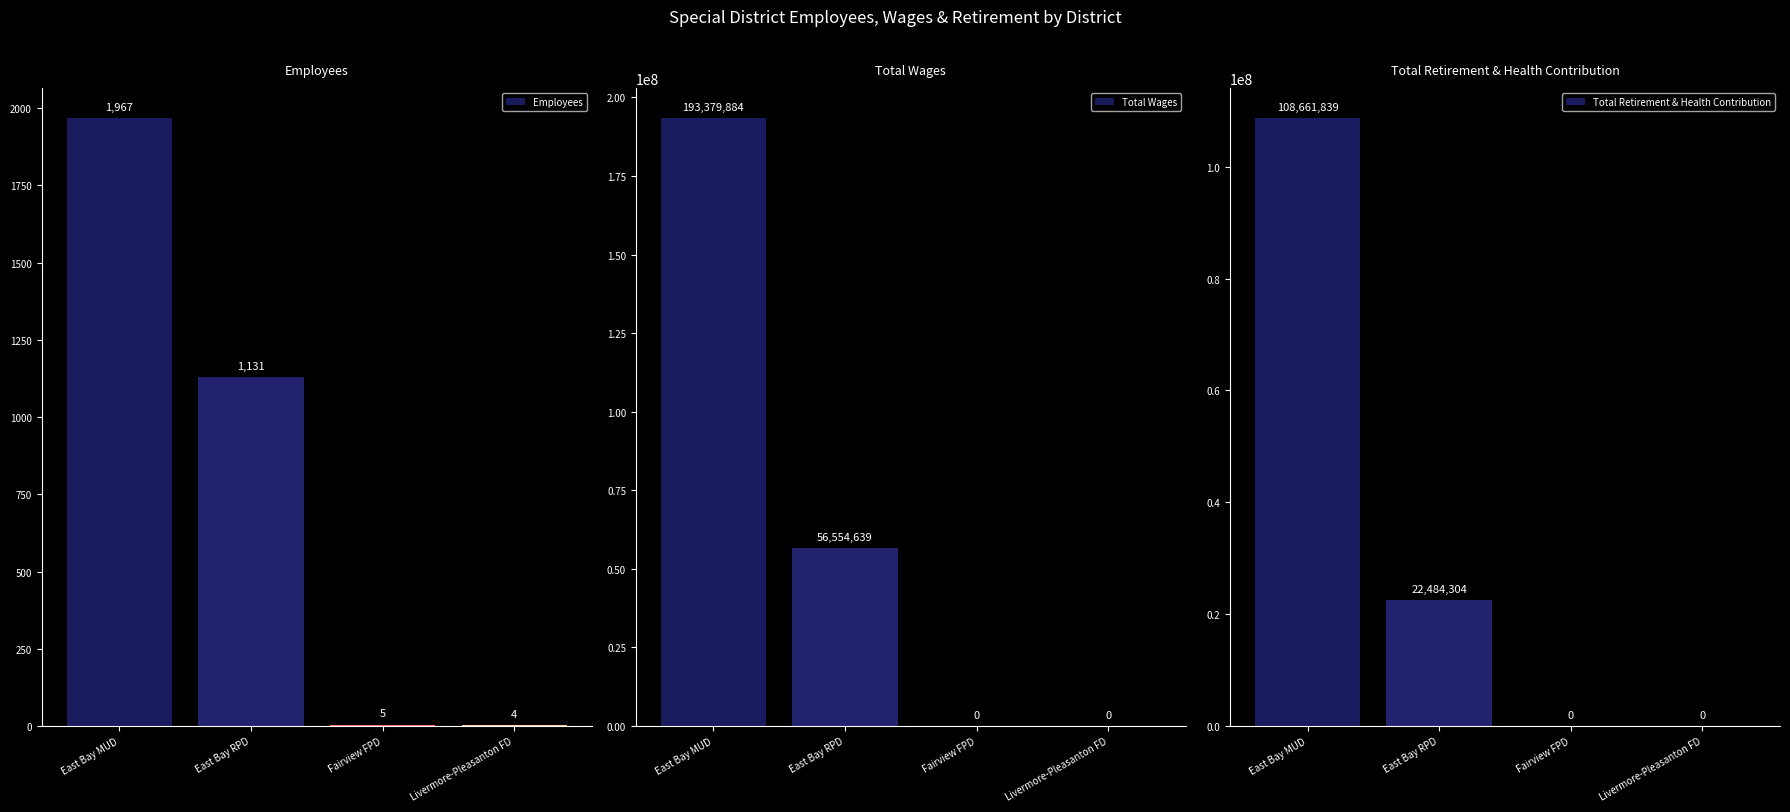

True or false: Employees has a value of 3 at Fairview FPD.

False